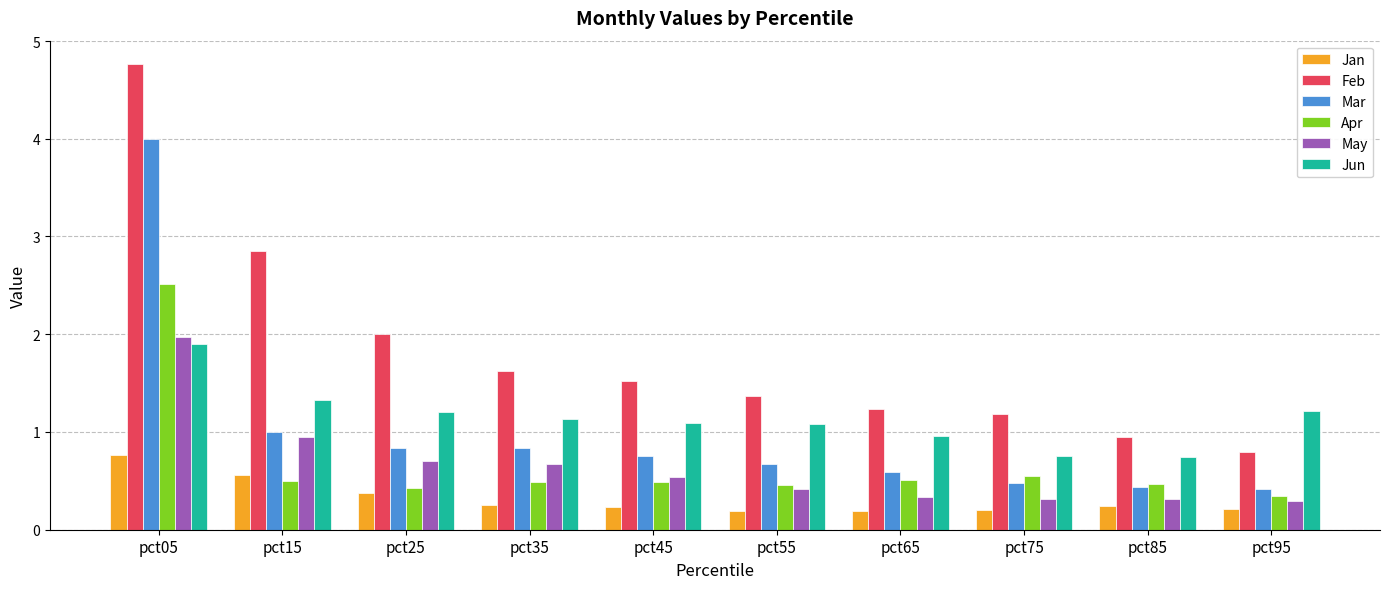

True or false: Apr has a value of 0.5 at pct45.

True